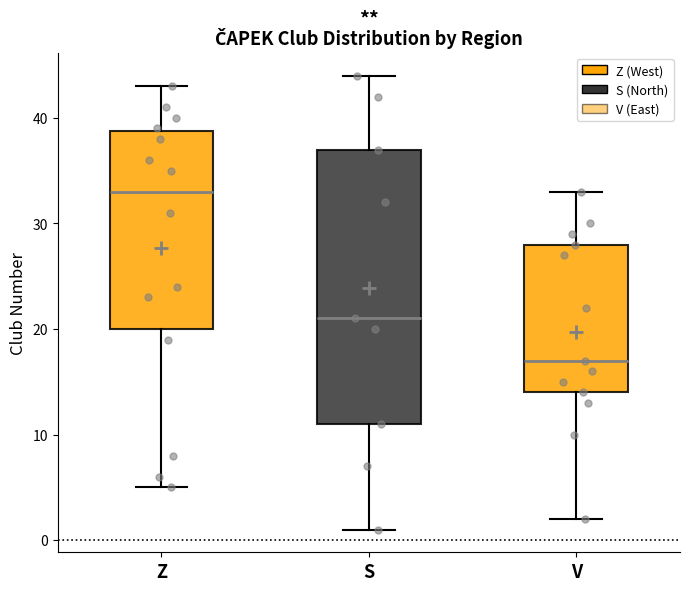

Reading left to right, read every box against the y-axis: the position of its median line, the range the box covers, and the ends of its whiskers. The values are not printed on the chart, so give them approximately, as read against the axis.

Z: median 33, box 20 to 39, whiskers 5 to 43
S: median 21, box 11 to 37, whiskers 1 to 44
V: median 17, box 14 to 28, whiskers 2 to 33